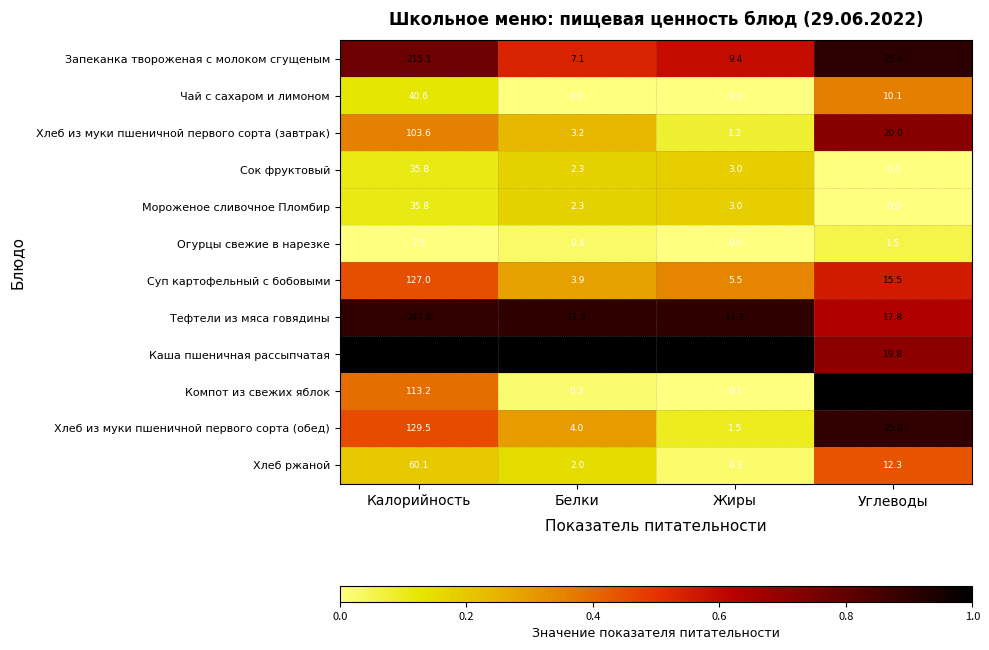

The value of Мороженое сливочное Пломбир at Белки is 3.3. True or false?

False